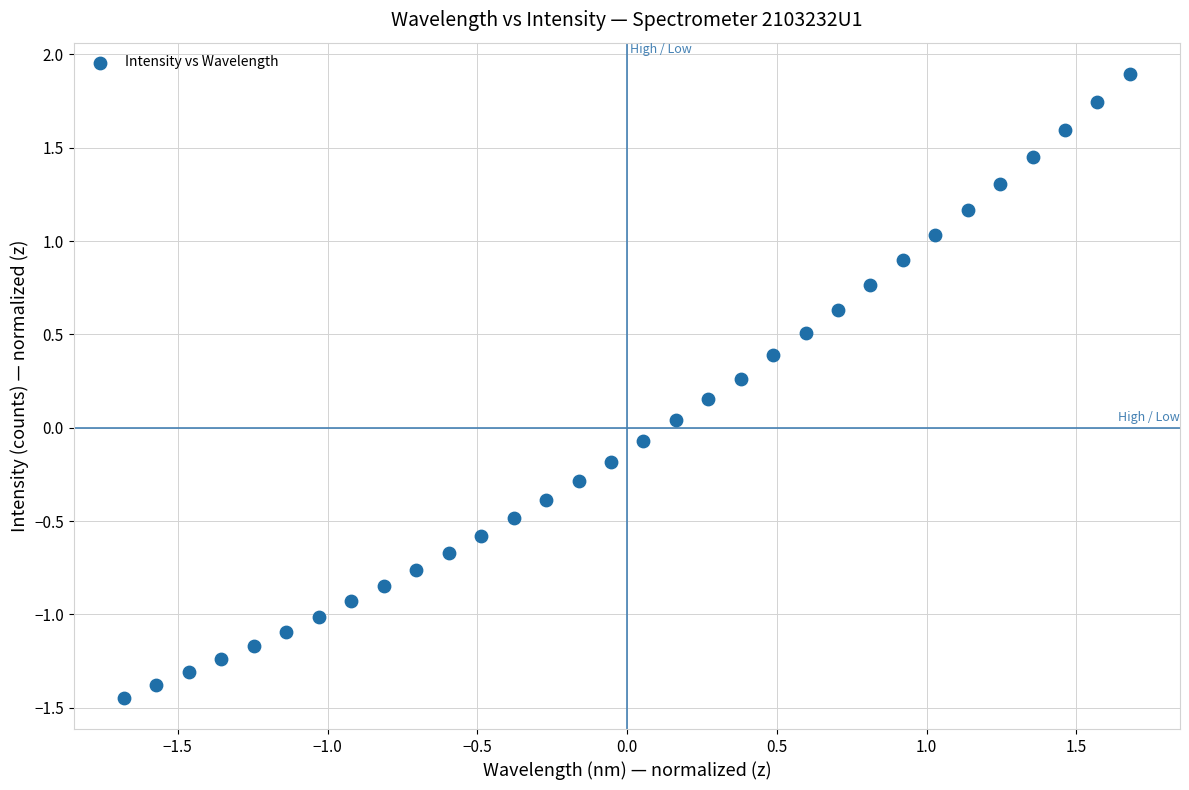

What is the range of Y values (max minus min)?

3.3